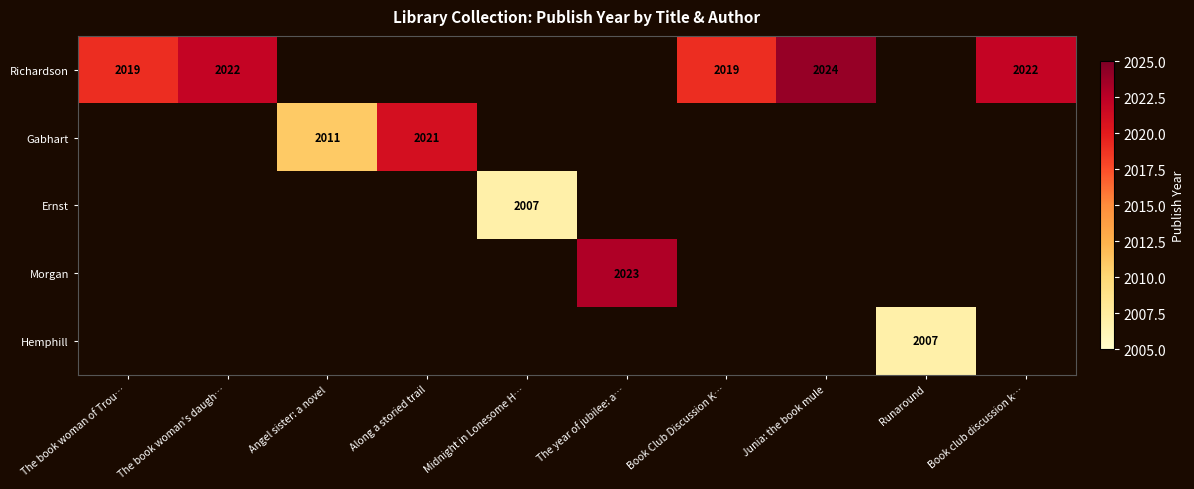

What value does the Richardson series have at The book woman's daugh…?

2022.0